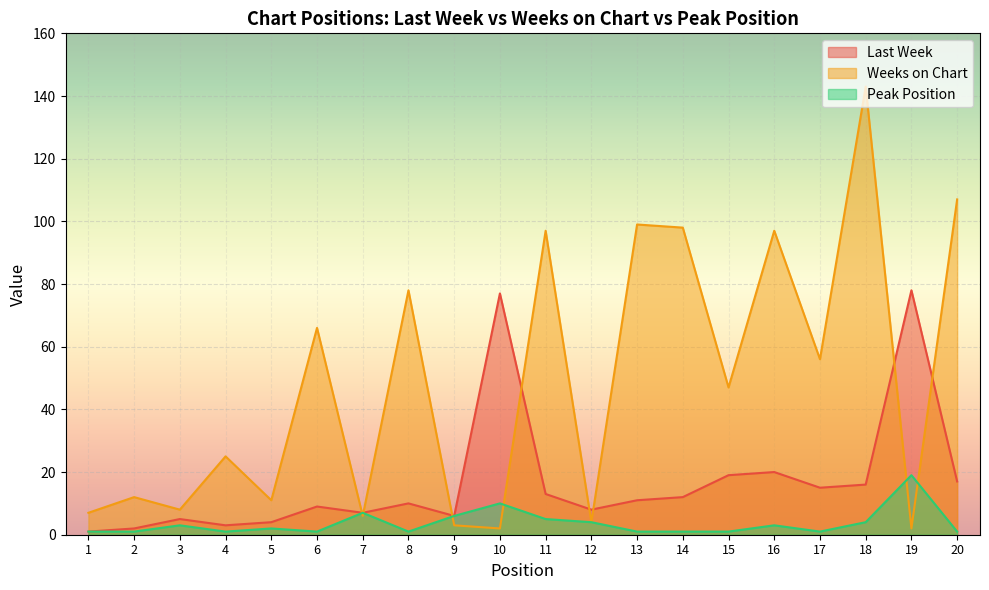

What is the value of the Peak Position point at the 6th from the left?

1